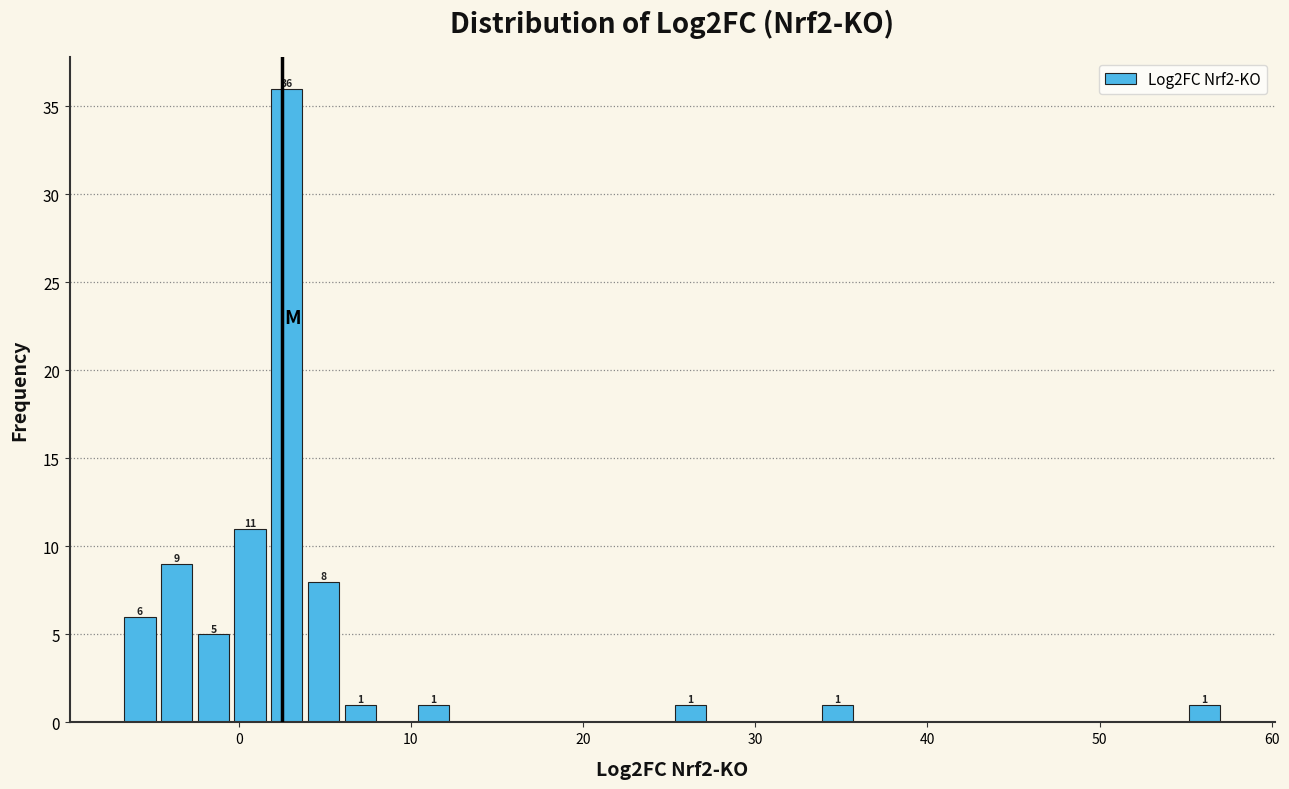

Around what value on the x-axis is the tallest bar? Give the approximate position of its centre, as read against the axis.

3